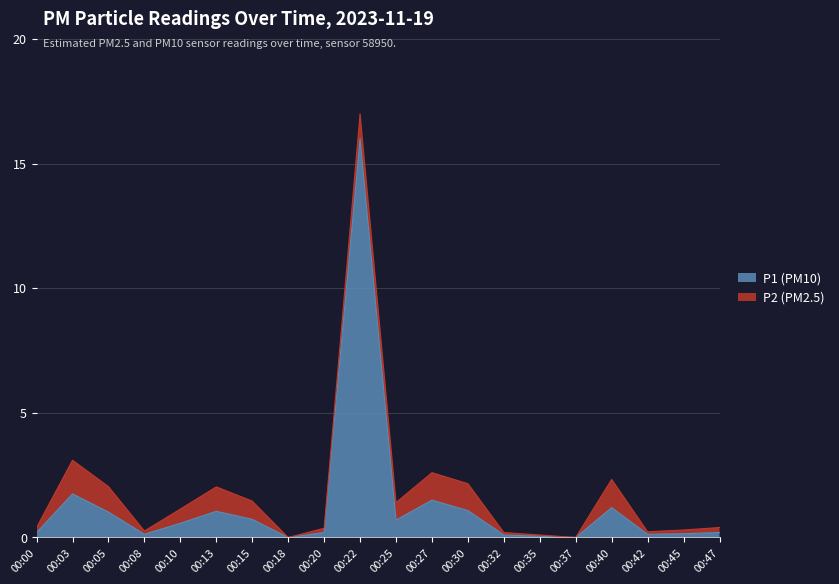

The P1 (PM10) series shows 0.6 at 00:27. True or false?

False